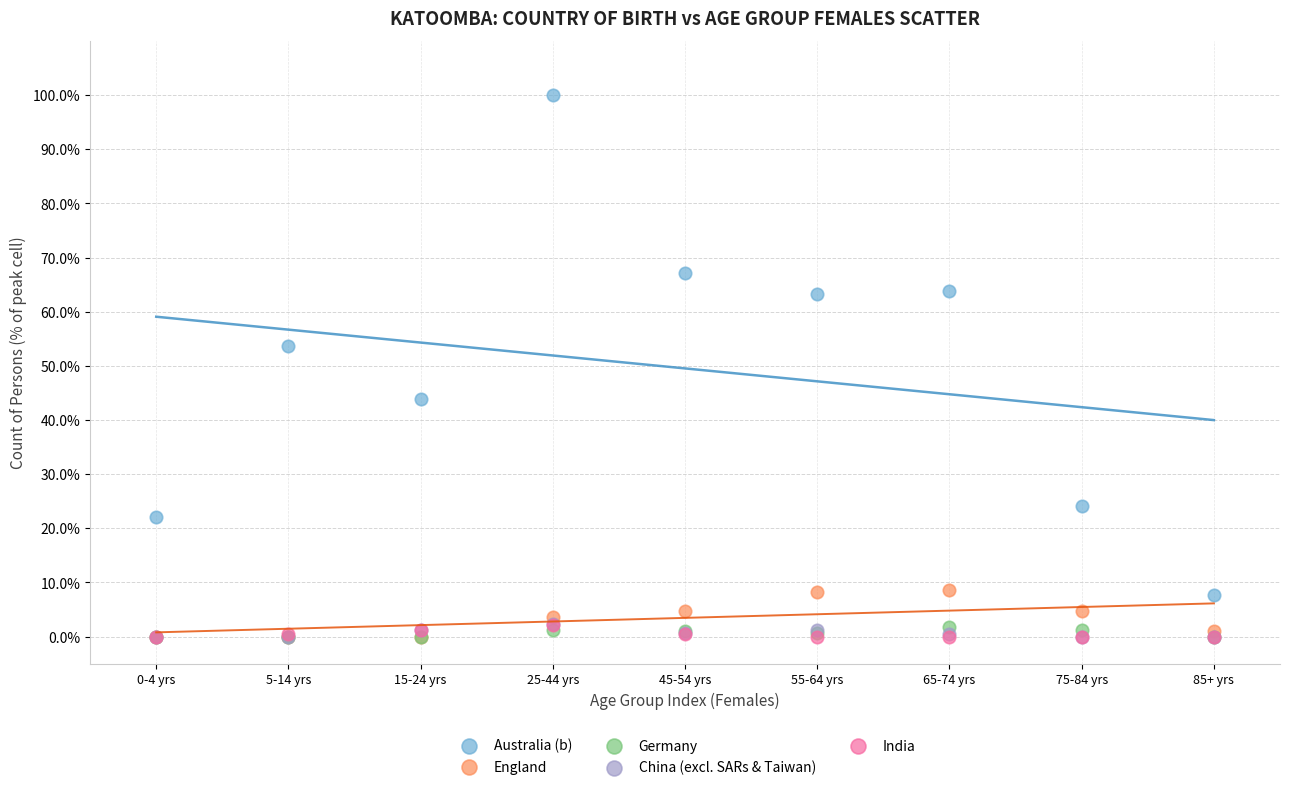

What are all the series names shown in the legend?

Australia (b), England, Germany, China (excl. SARs & Taiwan), India